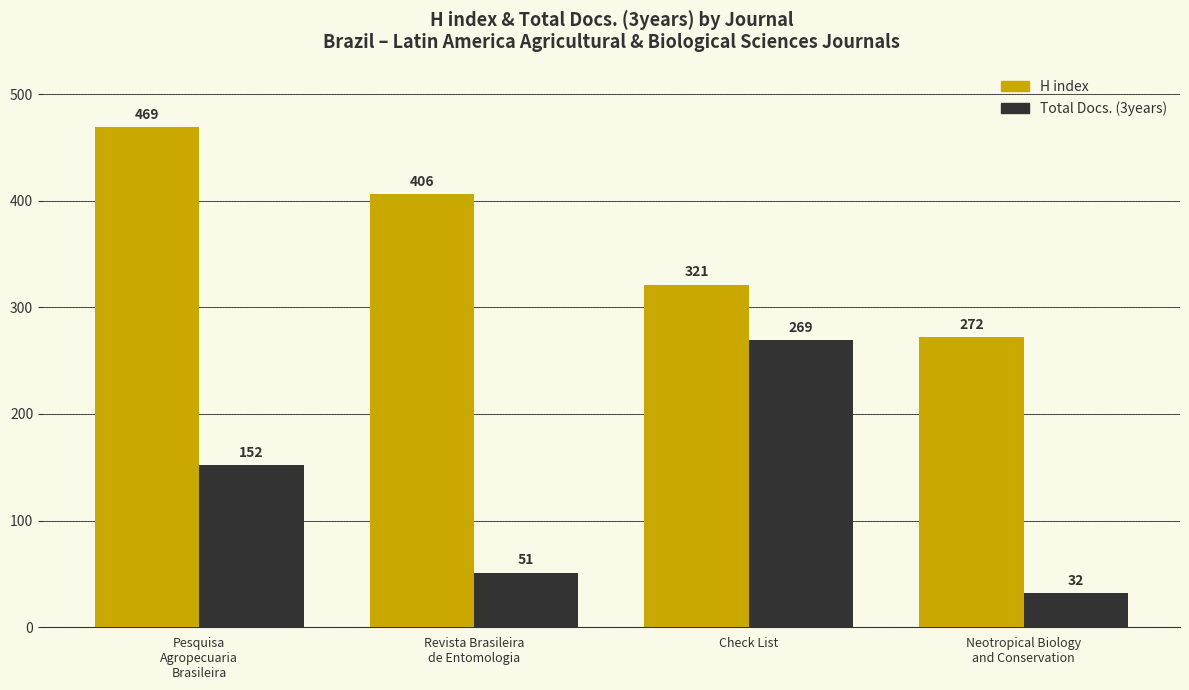

The H index series shows 546 at Revista Brasileira
de Entomologia. True or false?

False